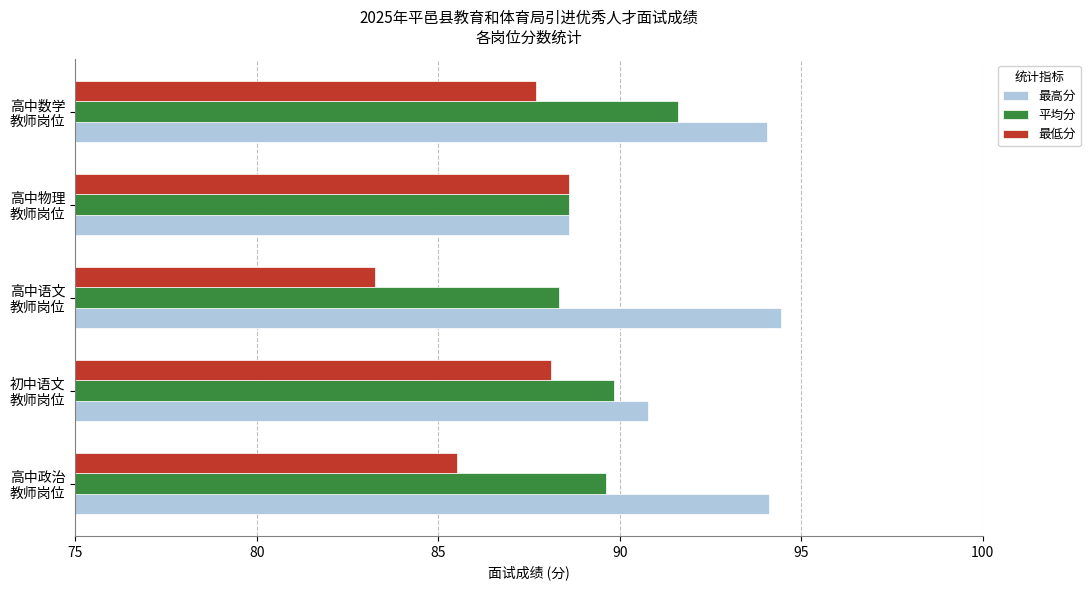

What is the difference between the second highest and minimum values in the 最低分 series?

4.9